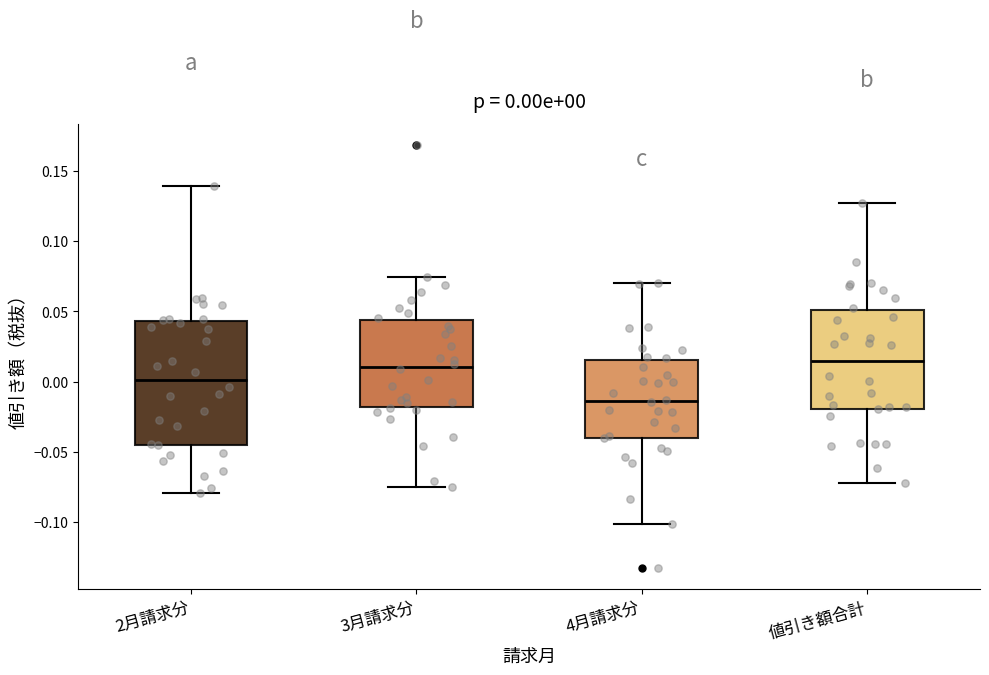

Comparing the boxes themselves (not the whiskers), which one is the tallest?

2月請求分